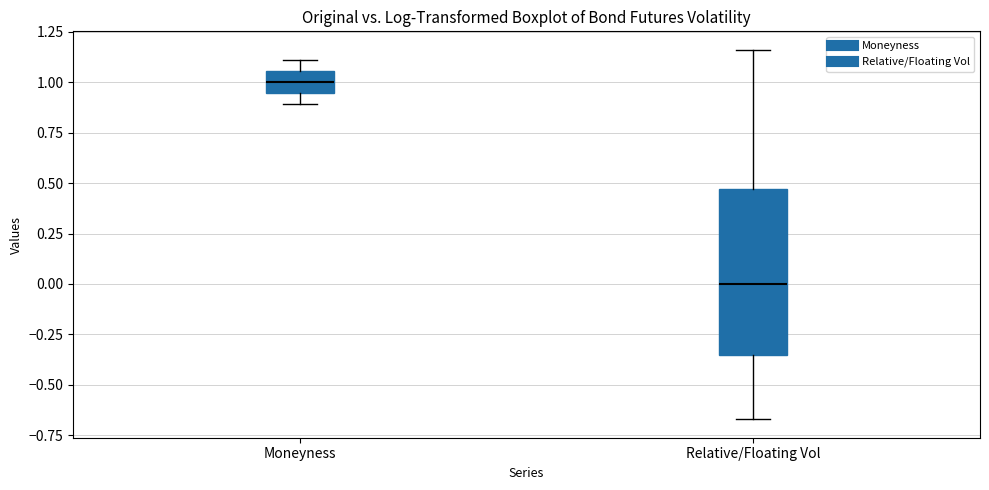

Which box has the highest median line?

Moneyness